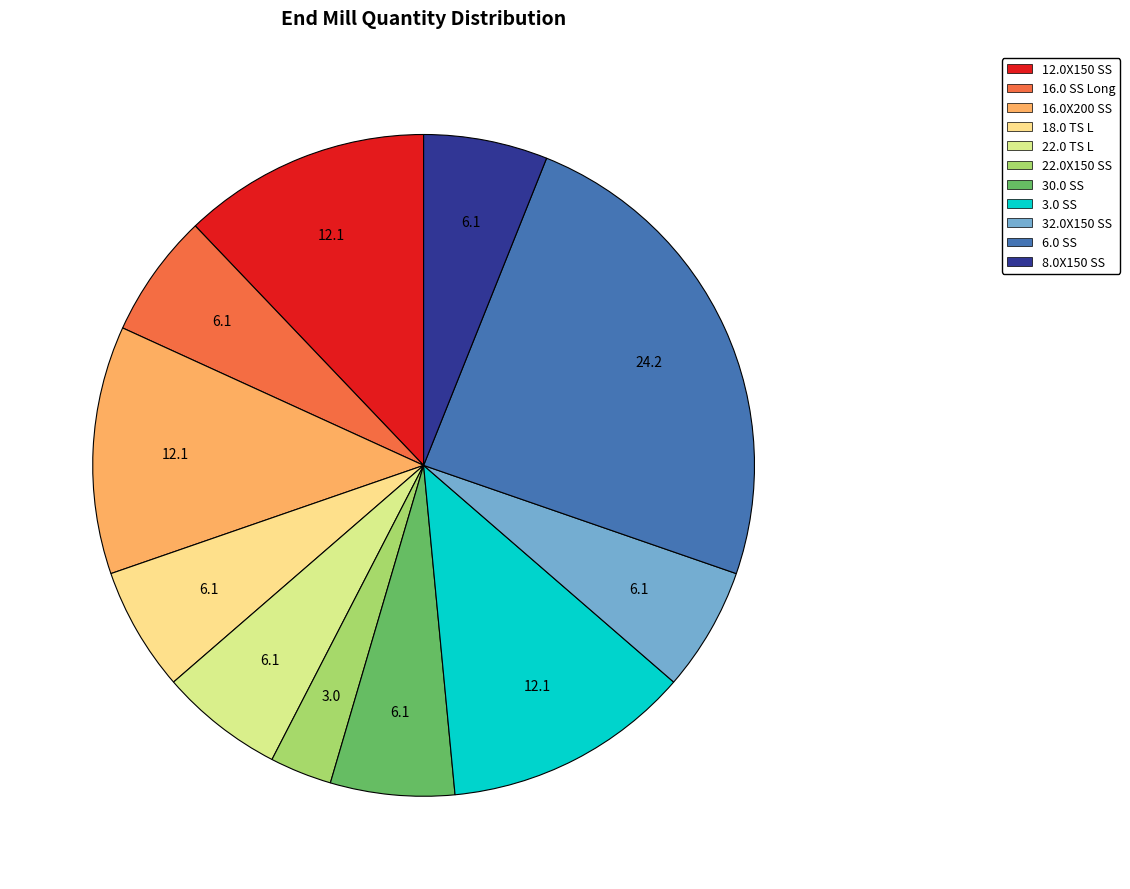

To the nearest percent, what is the average slice percentage?

9%